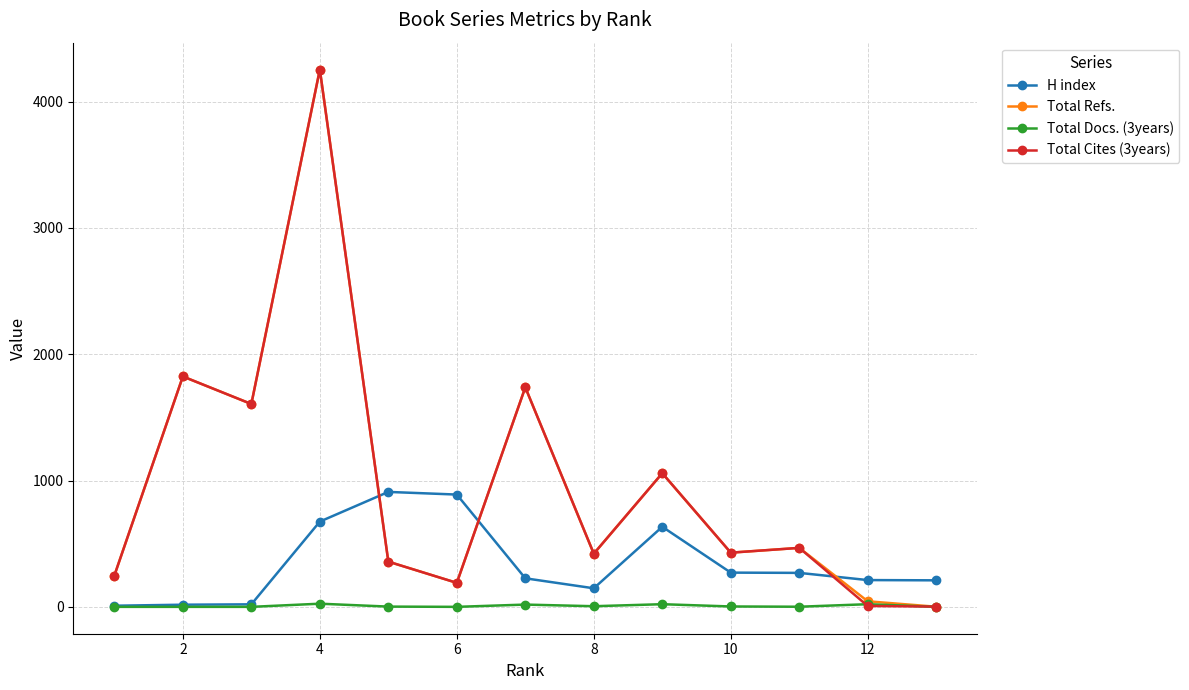

The value of Total Cites (3years) at 4 is 4254. True or false?

True